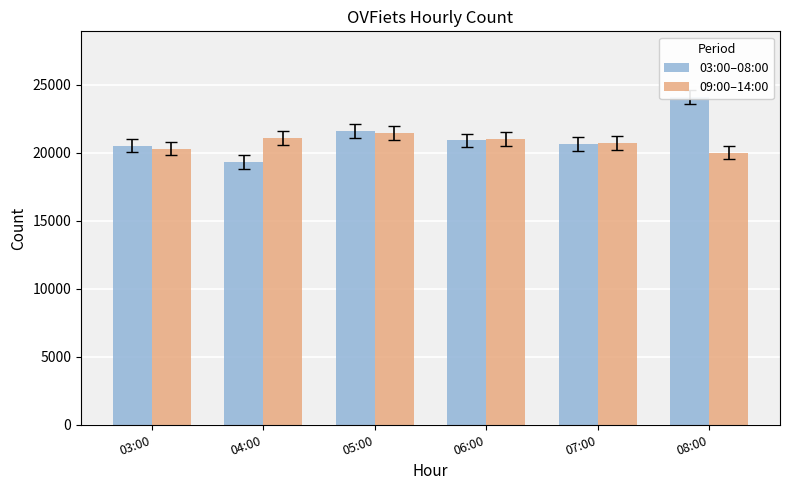

Which series has the widest spread of values?

03:00–08:00